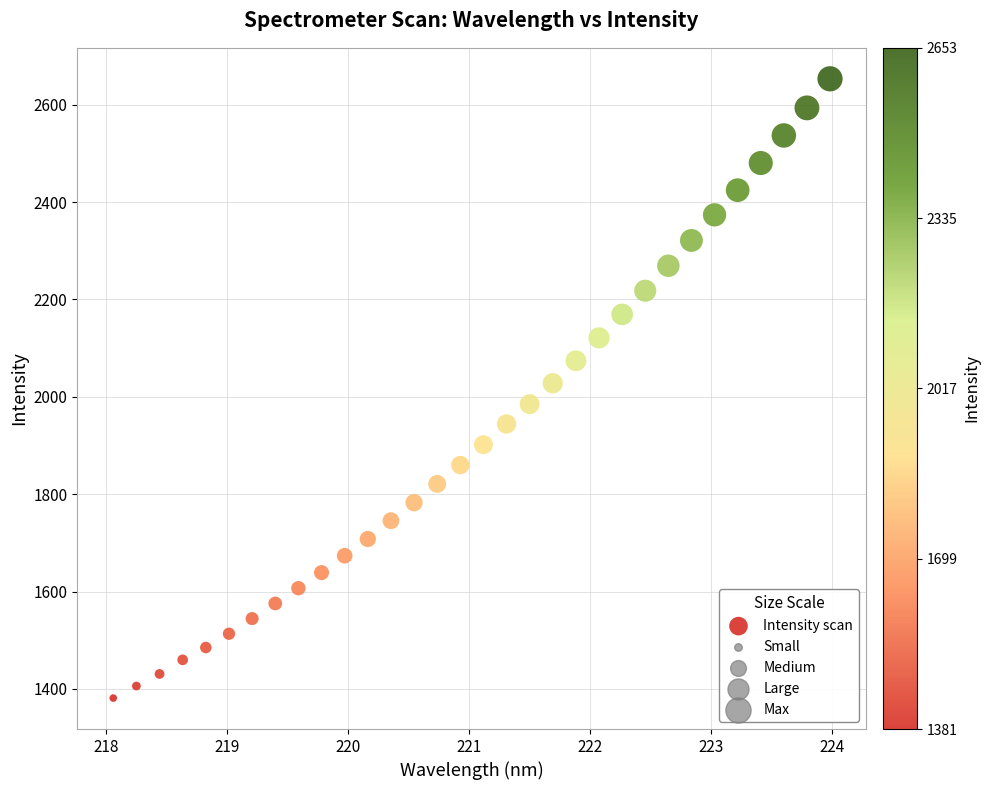

What is the range of X values (max minus min)?

5.9